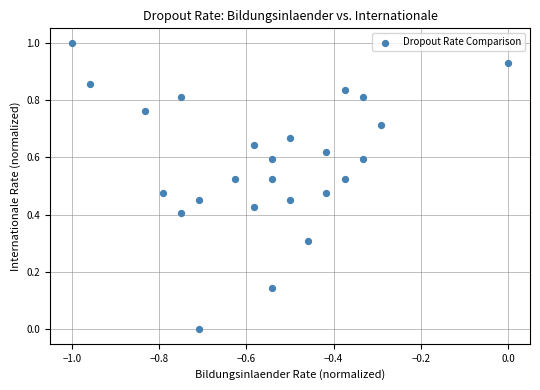

What is the range of Y values (max minus min)?

1.0